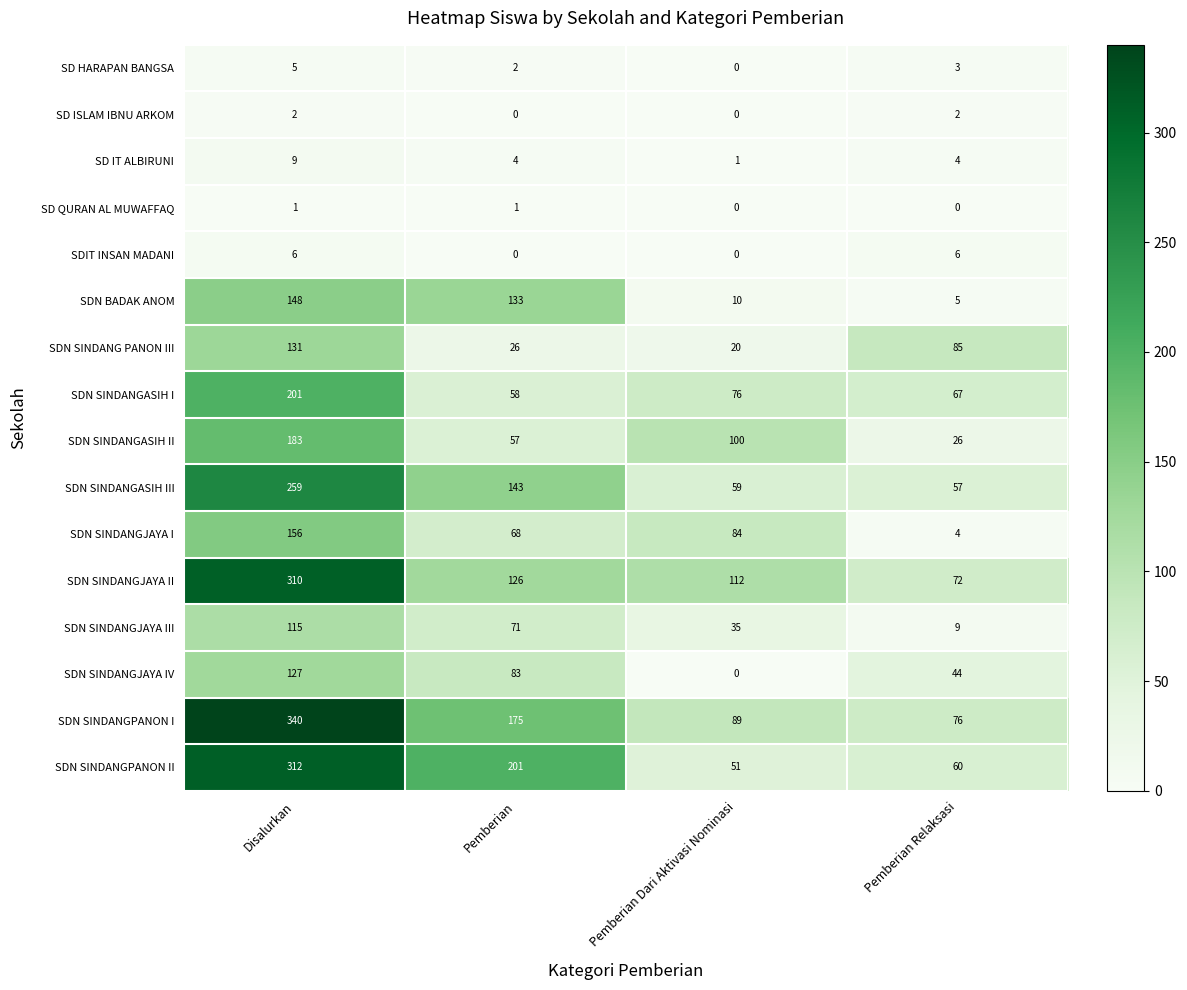

Count the number of data series in this chart.

16